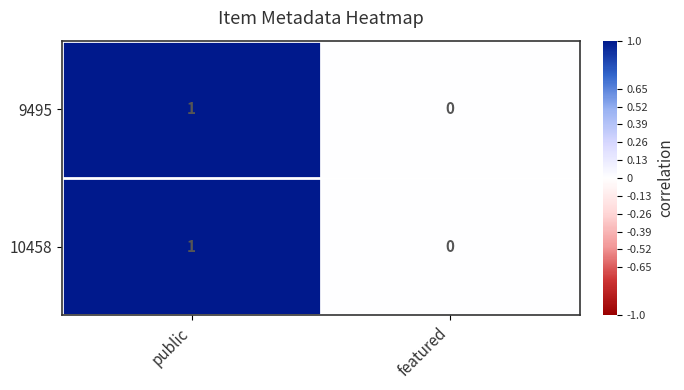

Which category has the lowest value across all series?

featured